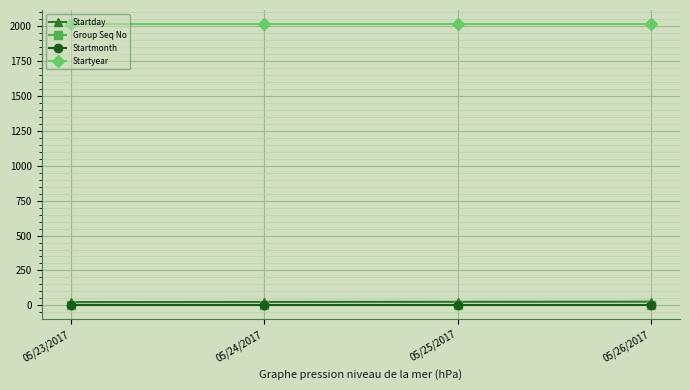

True or false: Startyear and Startday intersect in this chart.

False